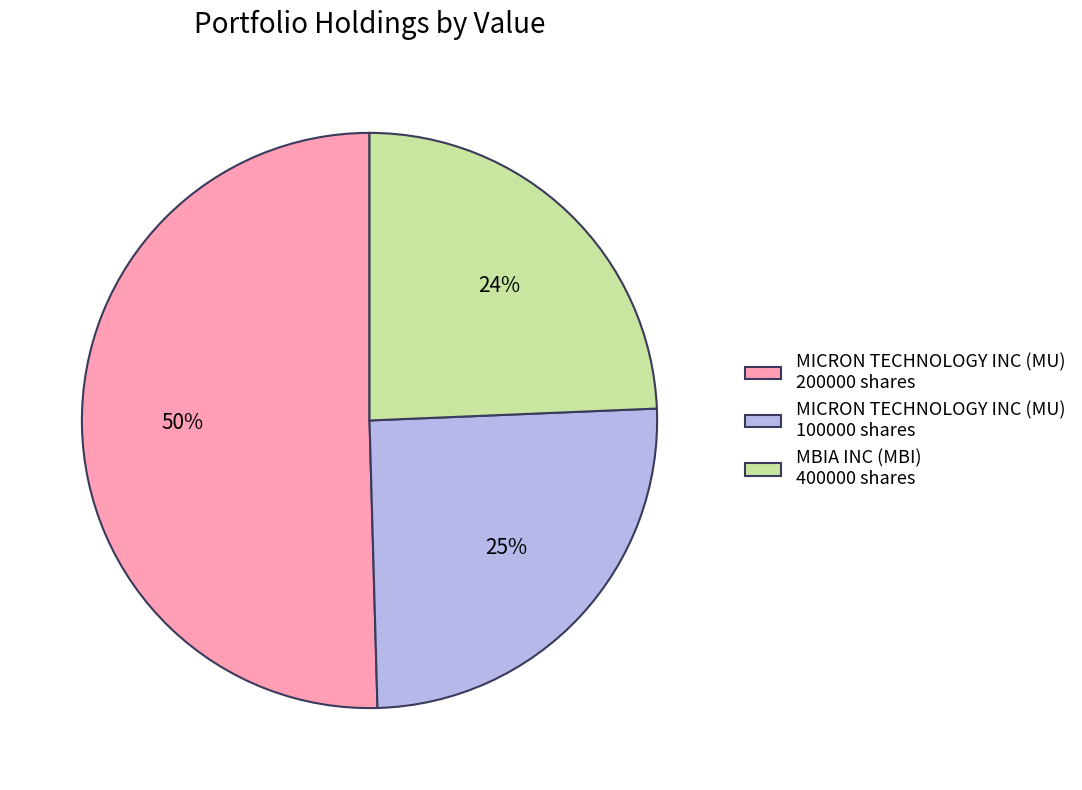

Which has a higher value, MICRON TECHNOLOGY INC (MU) 200000 shares or MICRON TECHNOLOGY INC (MU) 100000 shares?

MICRON TECHNOLOGY INC (MU) 200000 shares